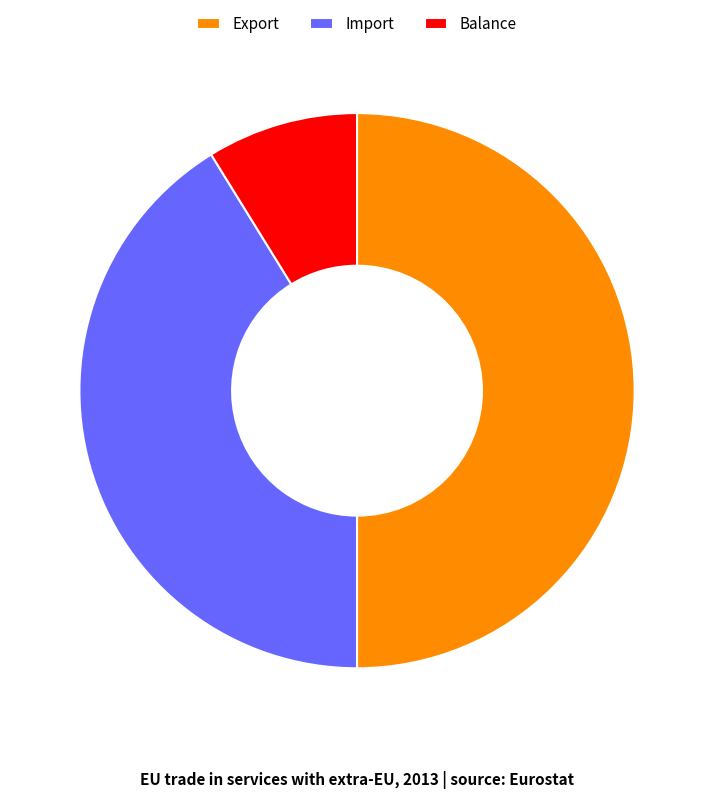

The Import slice represents 50% of the pie. True or false?

False